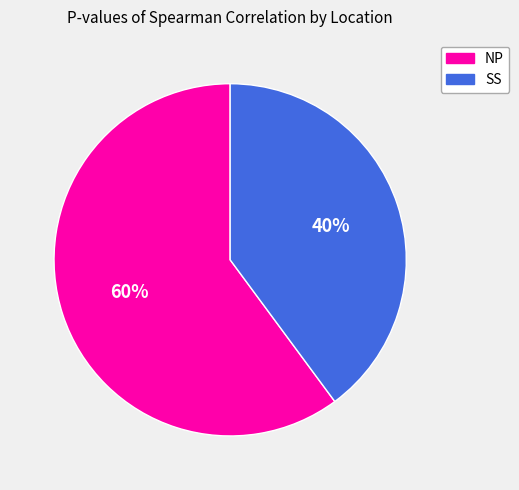

Is there any slice that represents more than half of the pie?

Yes